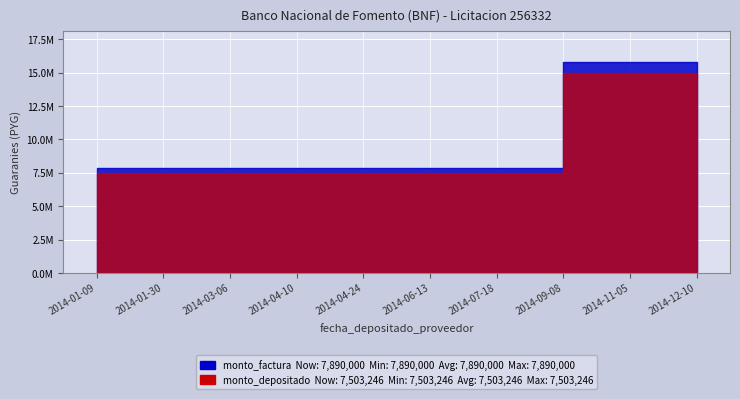

What is the spread (max minus min) of values at 2014-04-24?

386754